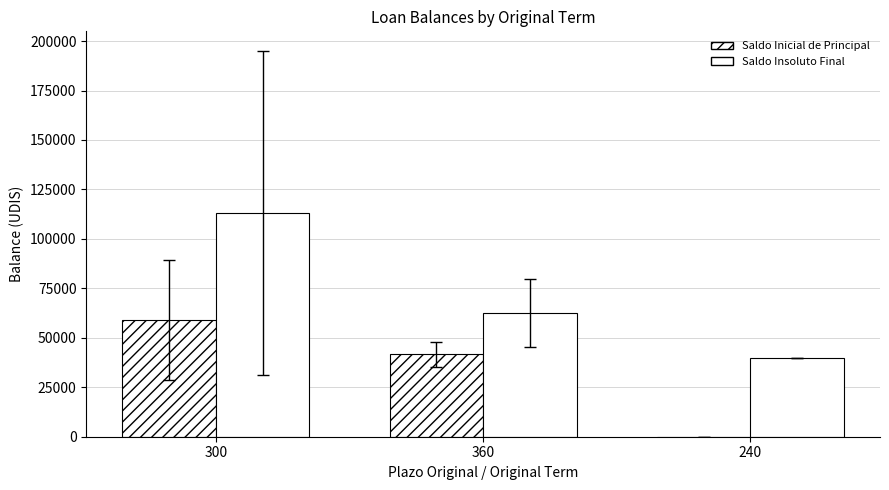

Which has a higher value, 360 or 300?

300